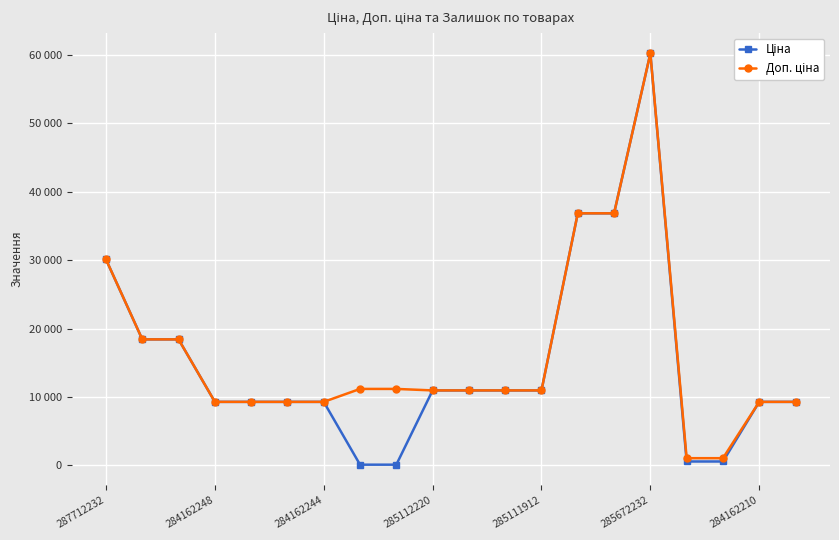

What is the sum of all Ціна values?

301813.9